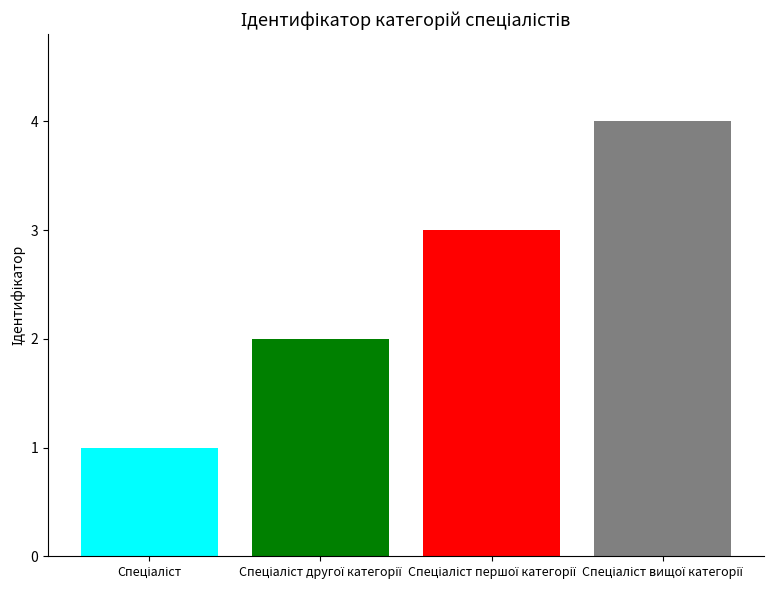

Count the number of categories in the chart.

4